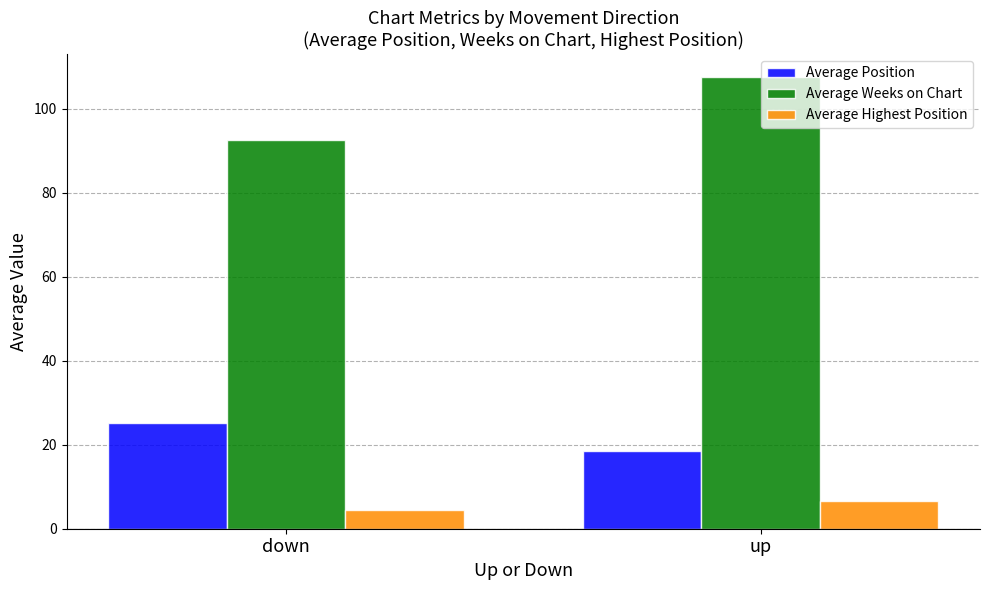

Rank the categories by Average Highest Position value from lowest to highest.

down, up